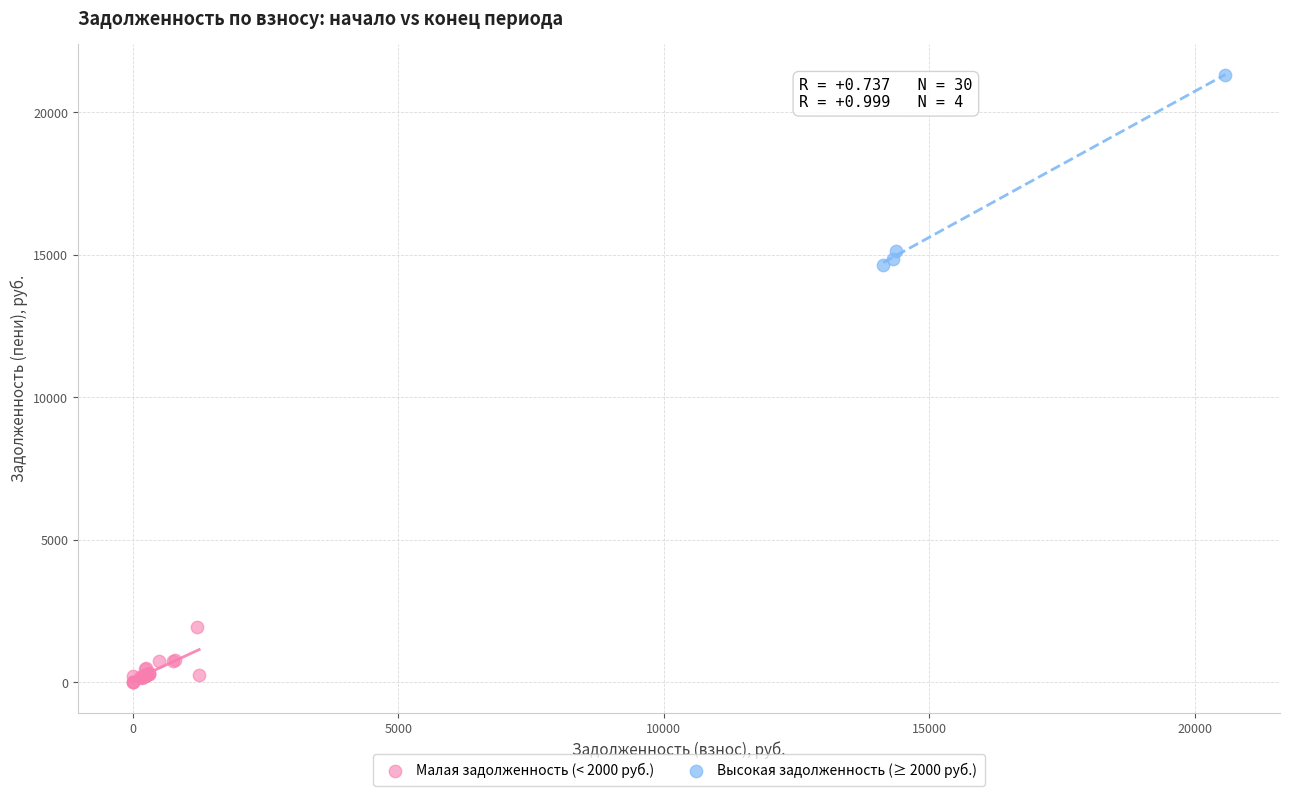

Which series reaches the maximum Y coordinate?

Высокая задолженность (≥ 2000 руб.)